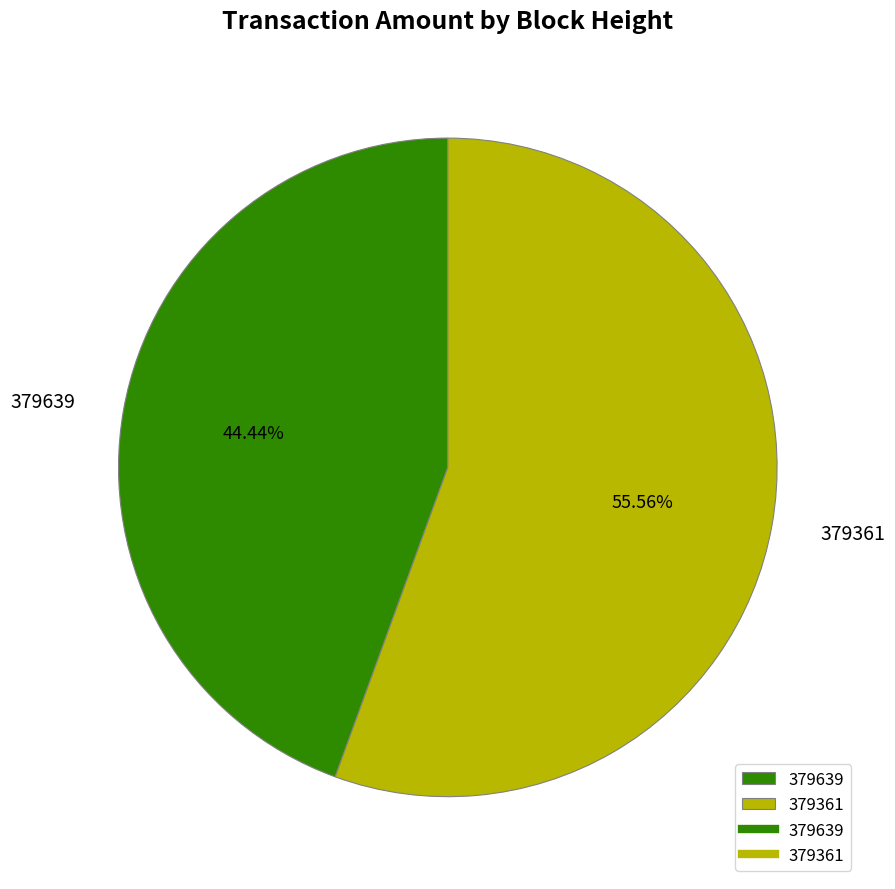

What is the total percentage of 379361 and 379639?

100.0%